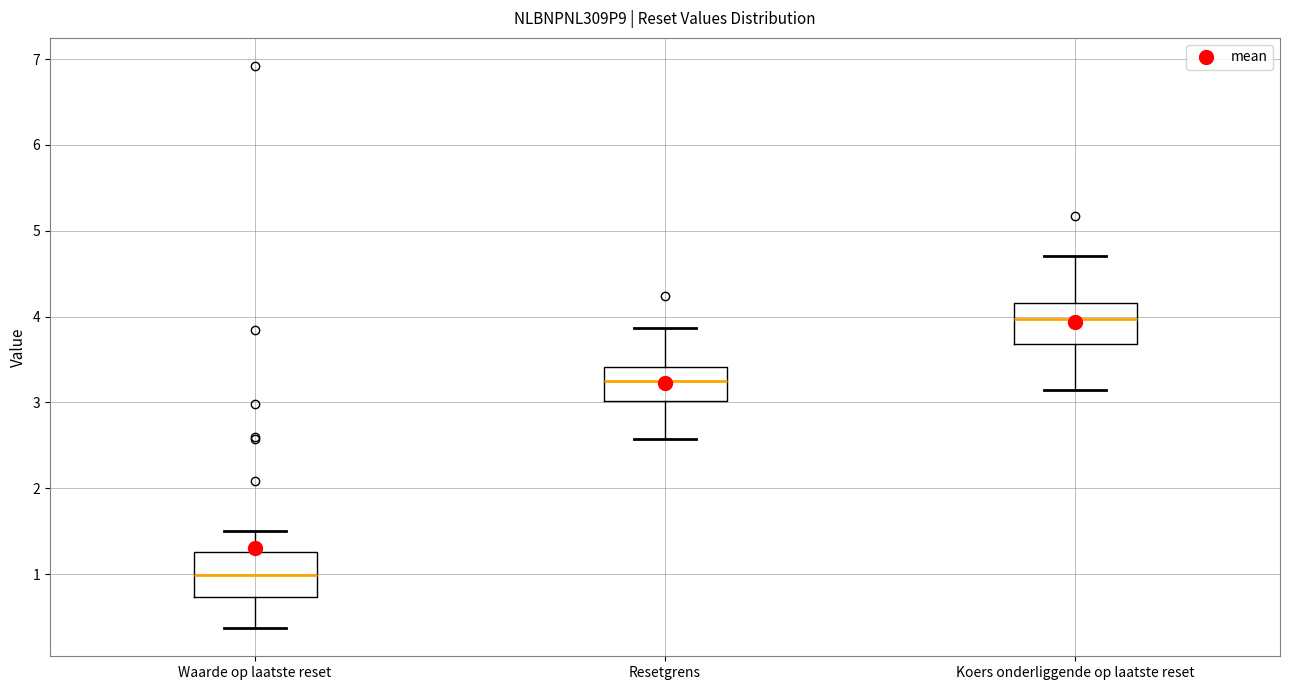

Reading left to right, read every box against the y-axis: the position of its median line, the range the box covers, and the ends of its whiskers. The values are not printed on the chart, so give them approximately, as read against the axis.

Waarde op laatste reset: median 1.0, box 0.7 to 1.3, whiskers 0.4 to 1.5
Resetgrens: median 3.3, box 3.0 to 3.4, whiskers 2.6 to 3.9
Koers onderliggende op laatste reset: median 4.0, box 3.7 to 4.2, whiskers 3.1 to 4.7